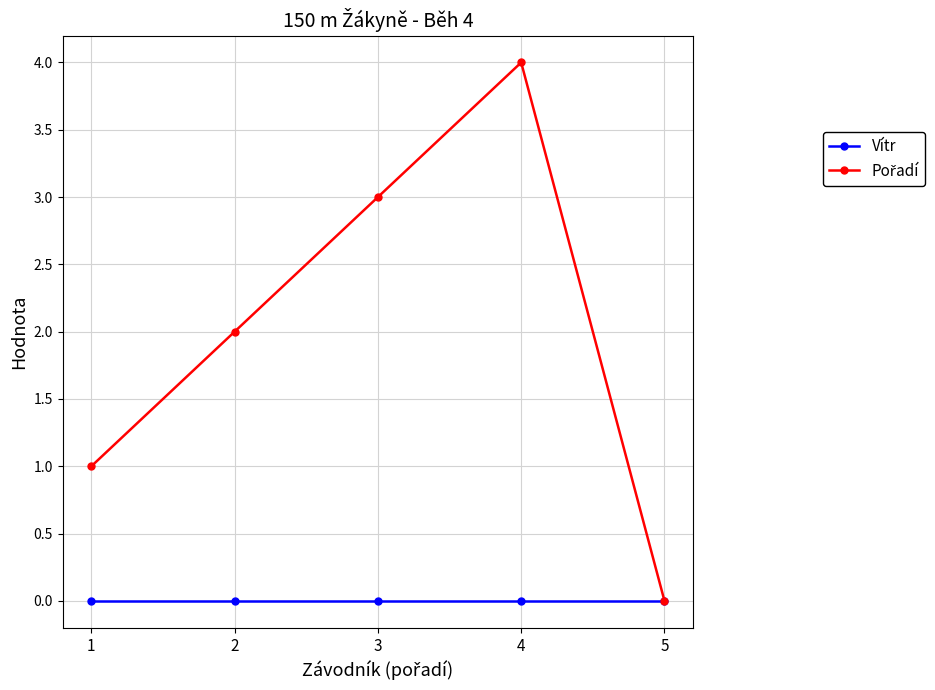

Does the chart display data point markers on the line(s)?

Yes